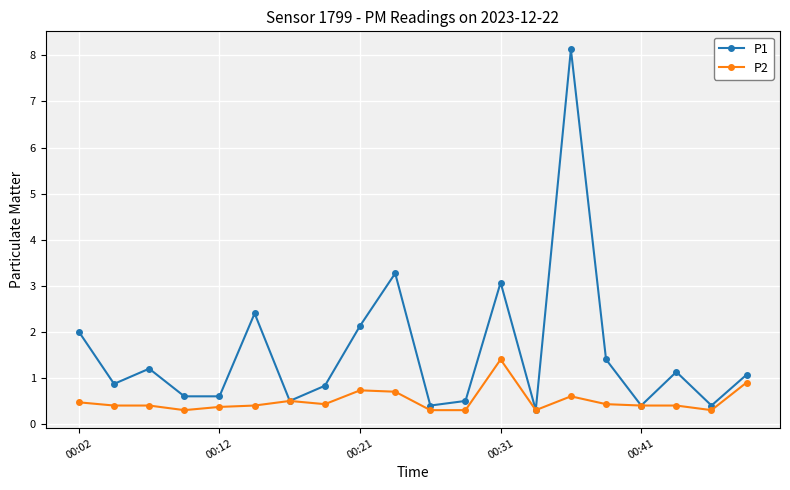

What are all the series names shown in the legend?

P1, P2